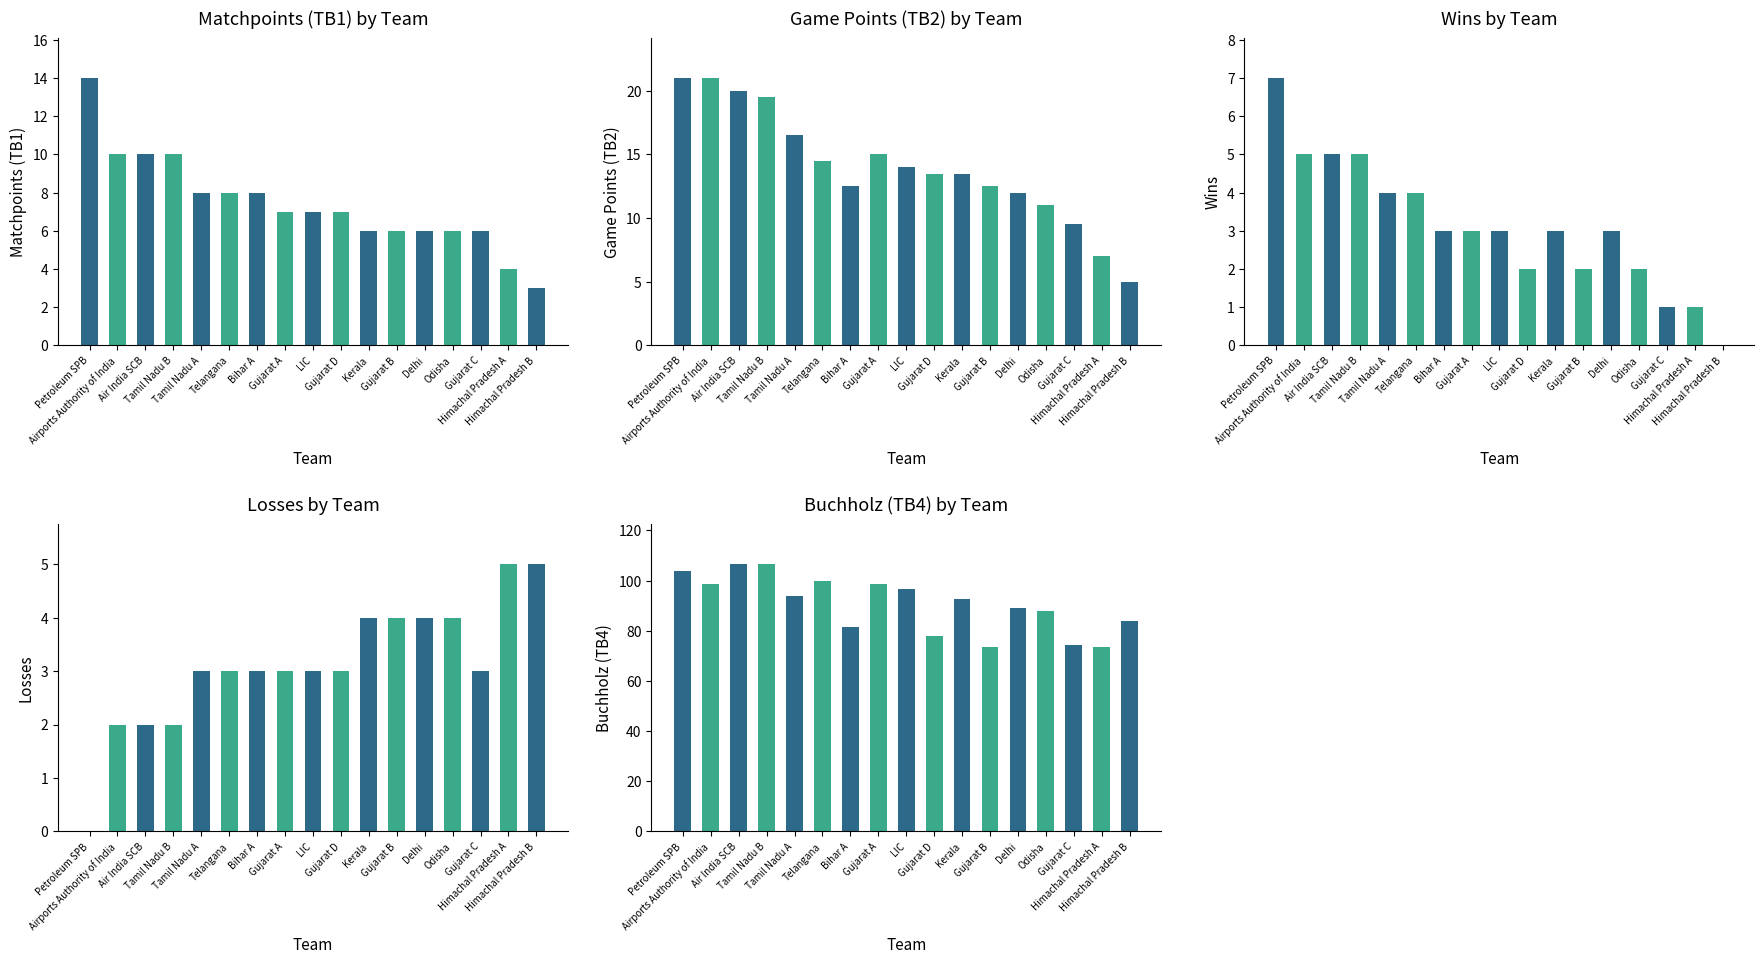

What is the label of the 11th bar from the left?

Kerala